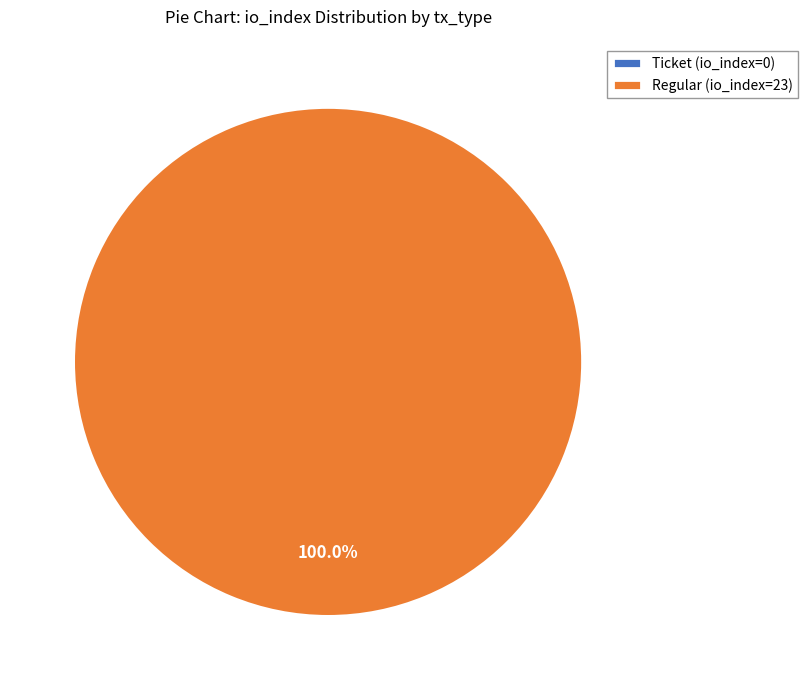

Do Ticket (io_index=0) and Regular (io_index=23) together represent more than half of the pie?

Yes